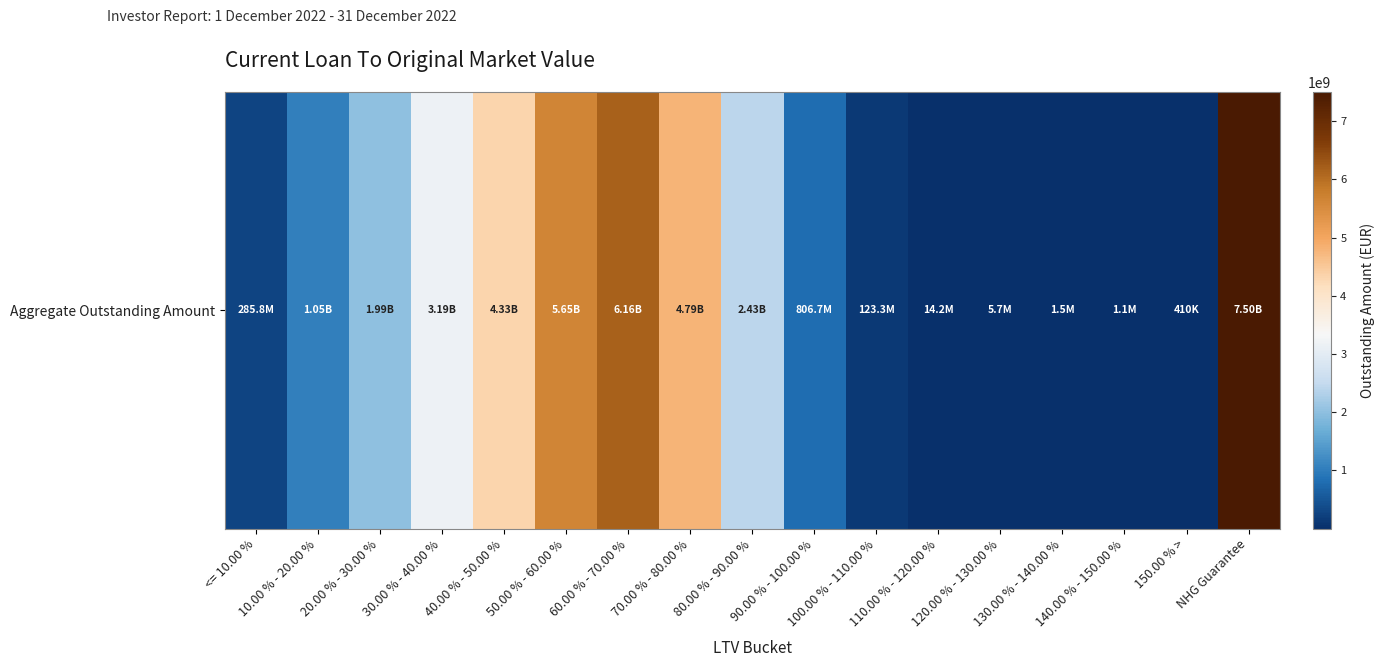

How many distinct data groups are displayed?

1